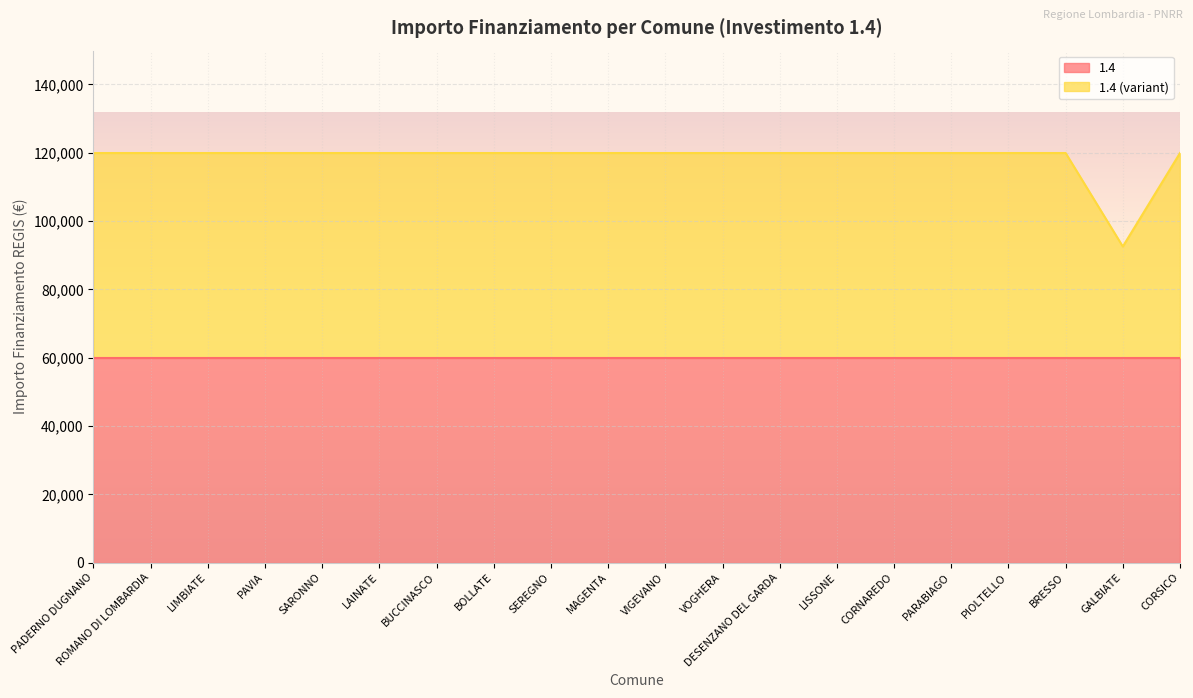

Reading left to right, what are all the values shown in this chart?

PADERNO DUGNANO=119932	ROMANO DI LOMBARDIA=119932	LIMBIATE=119932	PAVIA=119932	SARONNO=119932	LAINATE=119932	BUCCINASCO=119932	BOLLATE=119932	SEREGNO=119932	MAGENTA=119932	VIGEVANO=119932	VOGHERA=119932	DESENZANO DEL GARDA=119932	LISSONE=119932	CORNAREDO=119932	PARABIAGO=119932	PIOLTELLO=119932	BRESSO=119932	GALBIATE=92555	CORSICO=119932